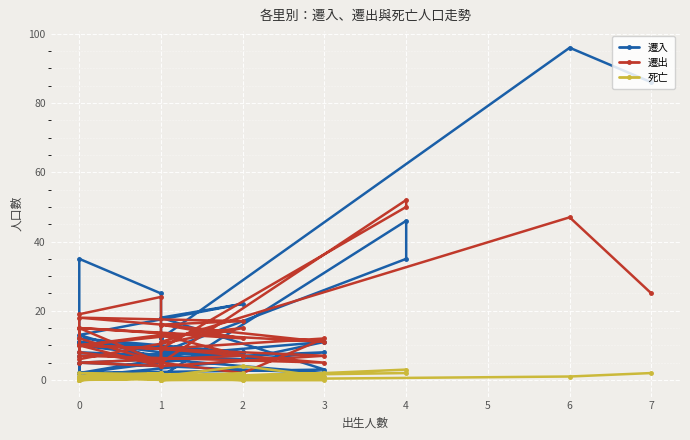

At which category does 死亡 reach its first local peak?

1